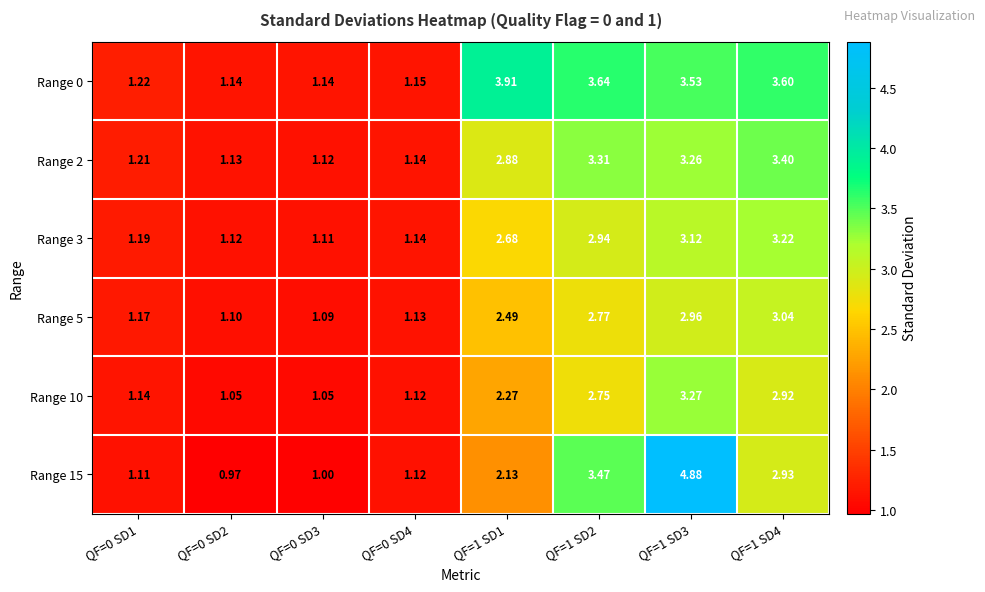

Is the value of Range 5 at QF=0 SD3 greater than the value of Range 10 at QF=1 SD1?

No